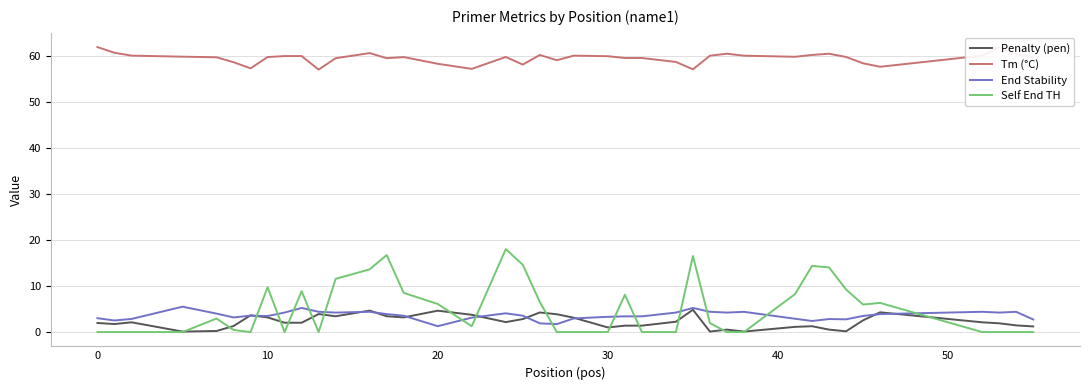

Does the chart display data point markers on the line(s)?

No